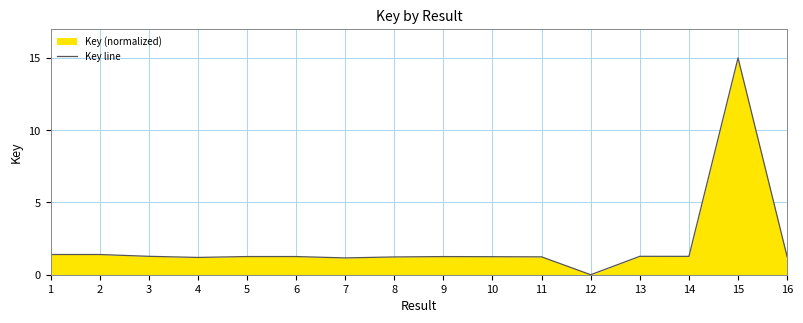

What is the difference between the values at 6 and 14?

0.0